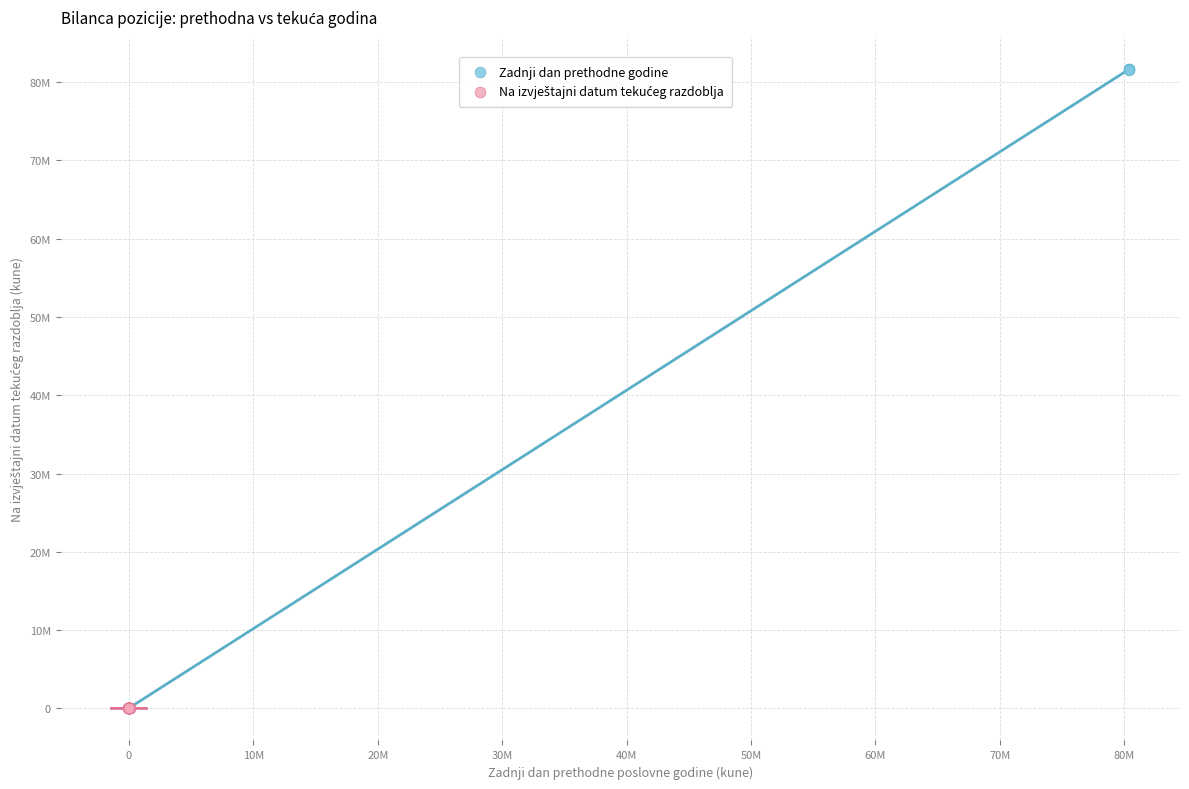

Which series reaches the maximum Y coordinate?

Zadnji dan prethodne godine